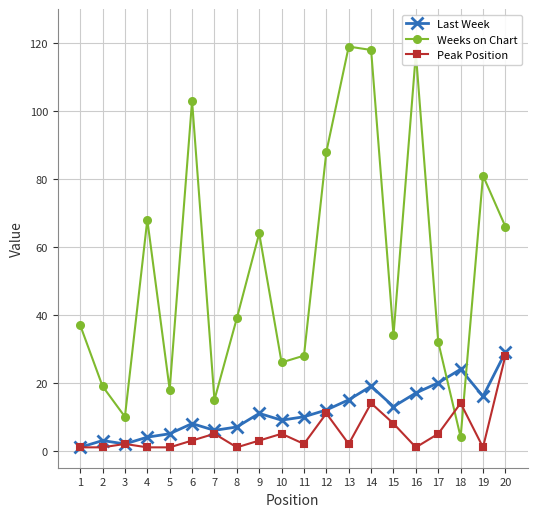

Which series has the largest range (max minus min)?

Weeks on Chart